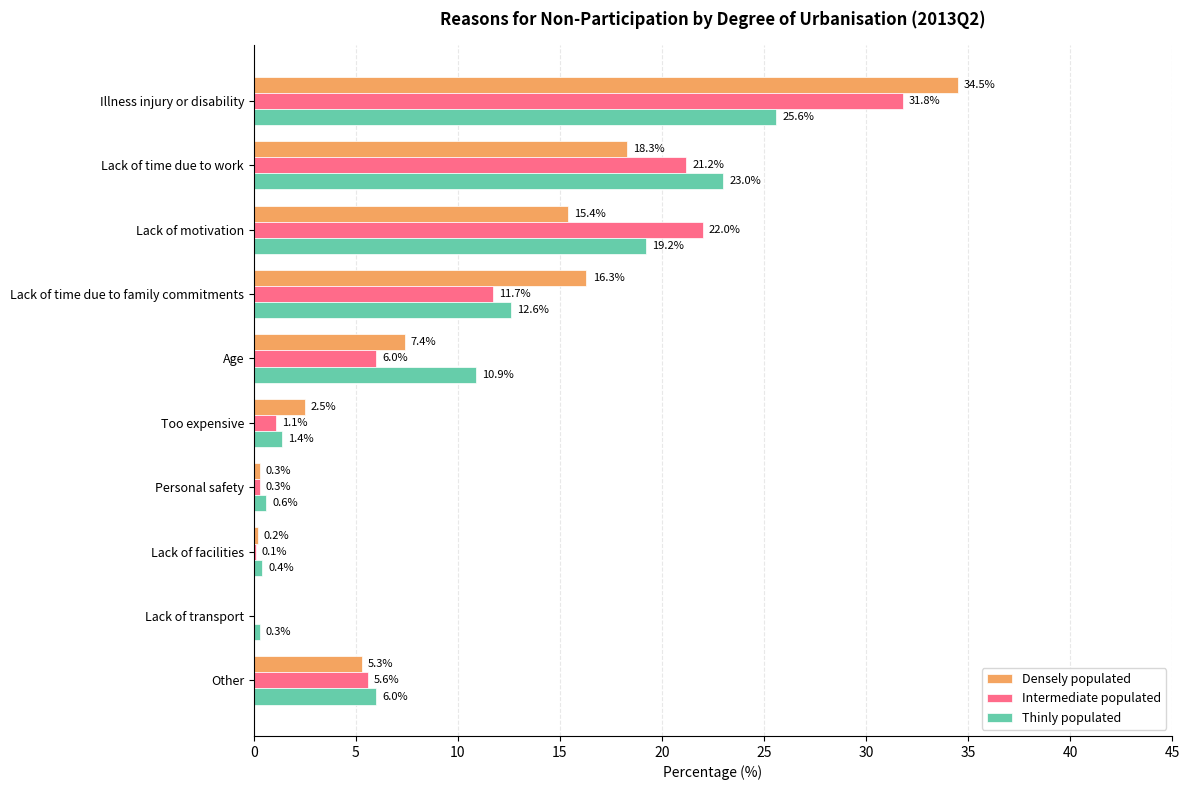

Between Lack of facilities and Other, which series saw the biggest shift?

Thinly populated